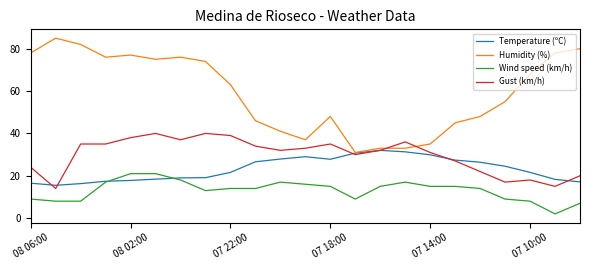

Rank the series by their maximum value, from highest to lowest.

Humidity (%), Gust (km/h), Temperature (ºC), Wind speed (km/h)